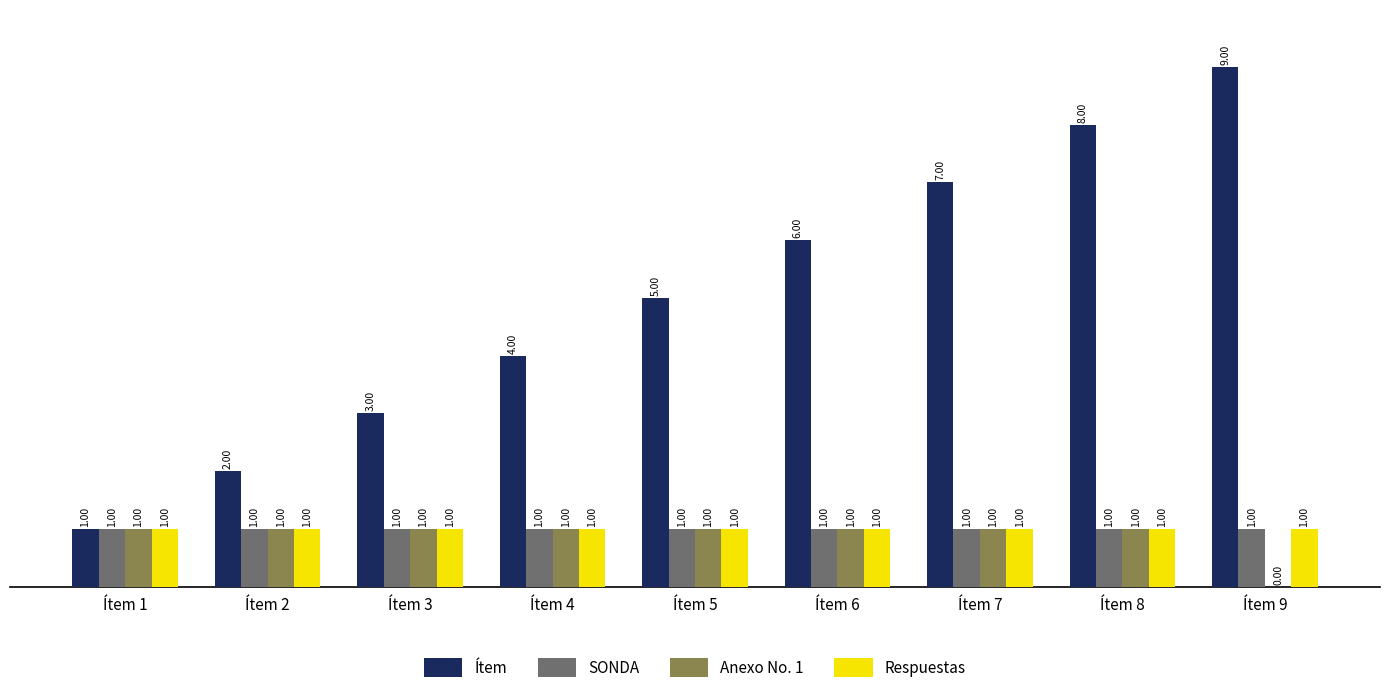

What is the sum of the Ítem values at Ítem 4 and Ítem 8?

12